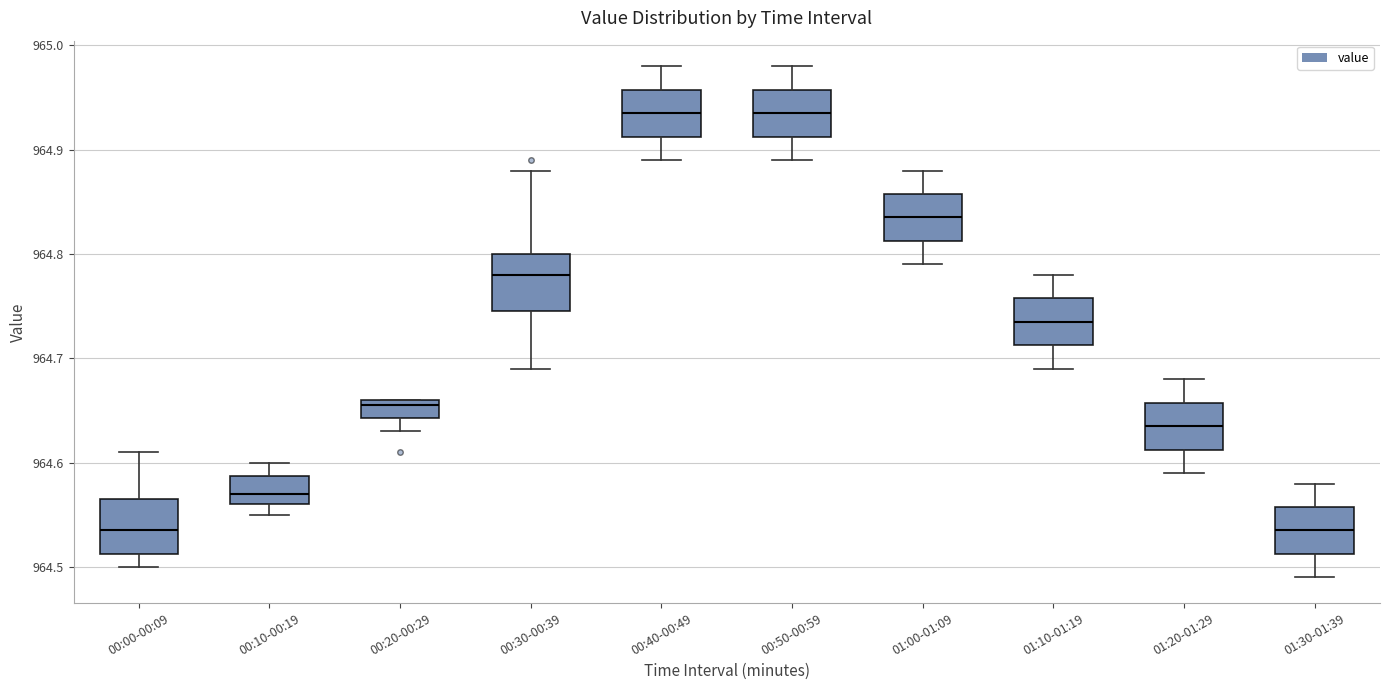

Reading left to right, read every box against the y-axis: the position of its median line, the range the box covers, and the ends of its whiskers. The values are not printed on the chart, so give them approximately, as read against the axis.

00:00-00:09: median 964.54, box 964.51 to 964.57, whiskers 964.50 to 964.61
00:10-00:19: median 964.57, box 964.56 to 964.59, whiskers 964.55 to 964.60
00:20-00:29: median 964.66 (just below the box's upper edge), box 964.64 to 964.66, whiskers 964.63 to 964.66
00:30-00:39: median 964.78, box 964.75 to 964.80, whiskers 964.69 to 964.88
00:40-00:49: median 964.94, box 964.91 to 964.96, whiskers 964.89 to 964.98
00:50-00:59: median 964.94, box 964.91 to 964.96, whiskers 964.89 to 964.98
01:00-01:09: median 964.84, box 964.81 to 964.86, whiskers 964.79 to 964.88
01:10-01:19: median 964.74, box 964.71 to 964.76, whiskers 964.69 to 964.78
01:20-01:29: median 964.64, box 964.61 to 964.66, whiskers 964.59 to 964.68
01:30-01:39: median 964.54, box 964.51 to 964.56, whiskers 964.49 to 964.58